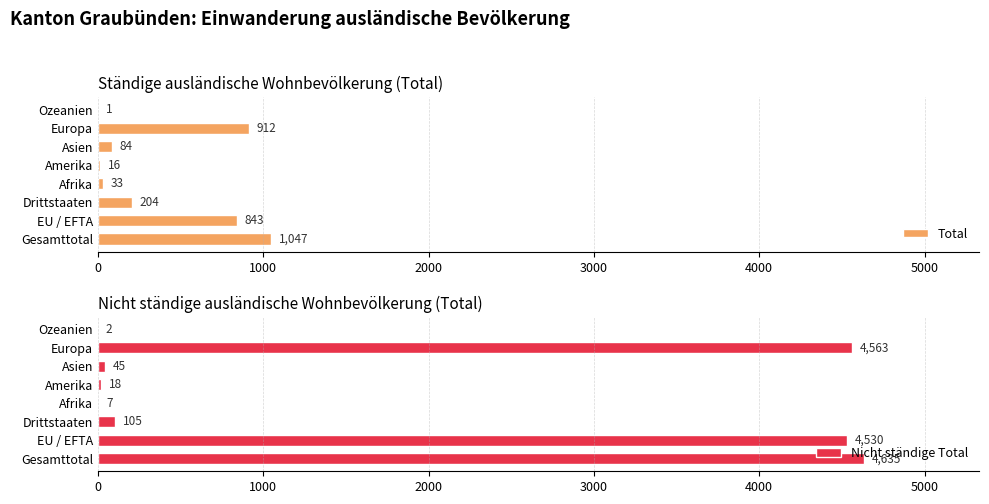

Reading left to right, what are all the values shown in this chart?

Total: 1047	843	204	33	16	84	912	1
Nicht ständige Total: 4635	4530	105	7	18	45	4563	2